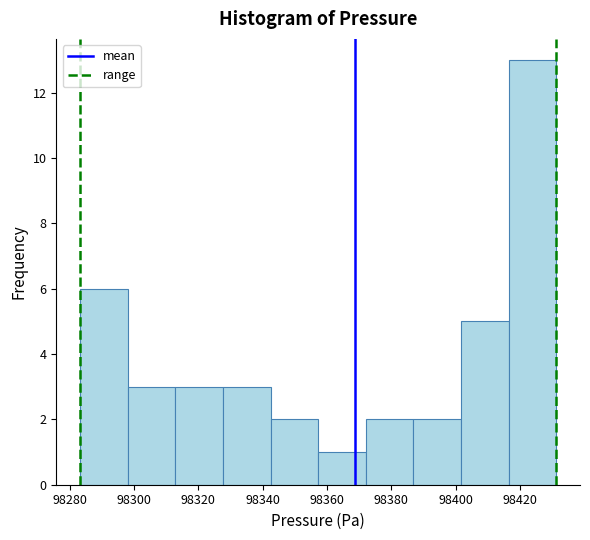

Reading left to right, transcribe this chart: for each bar, give the range it covers on the x-axis and its height. Neither the bar edges nor the heights are printed on the chart, so give them approximately, as read against the axes.

98284 to 98298: 6
98298 to 98312: 3
98312 to 98328: 3
98328 to 98342: 3
98342 to 98358: 2
98358 to 98372: 1
98372 to 98386: 2
98386 to 98402: 2
98402 to 98416: 5
98416 to 98432: 13